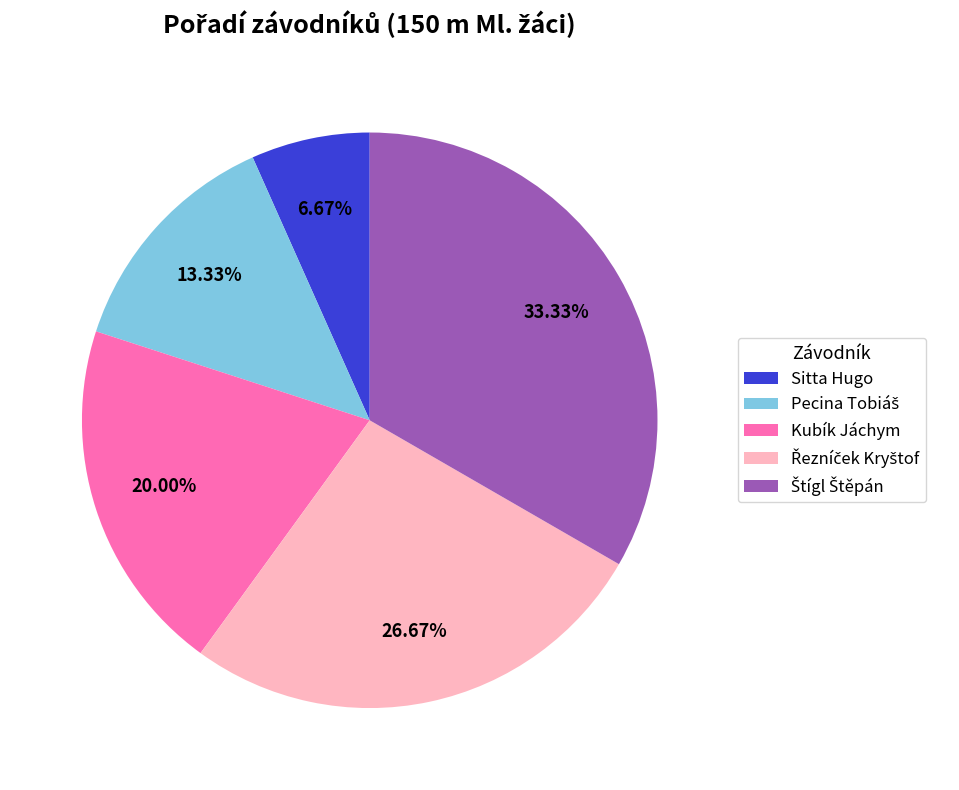

Which slice is the smallest?

Sitta Hugo